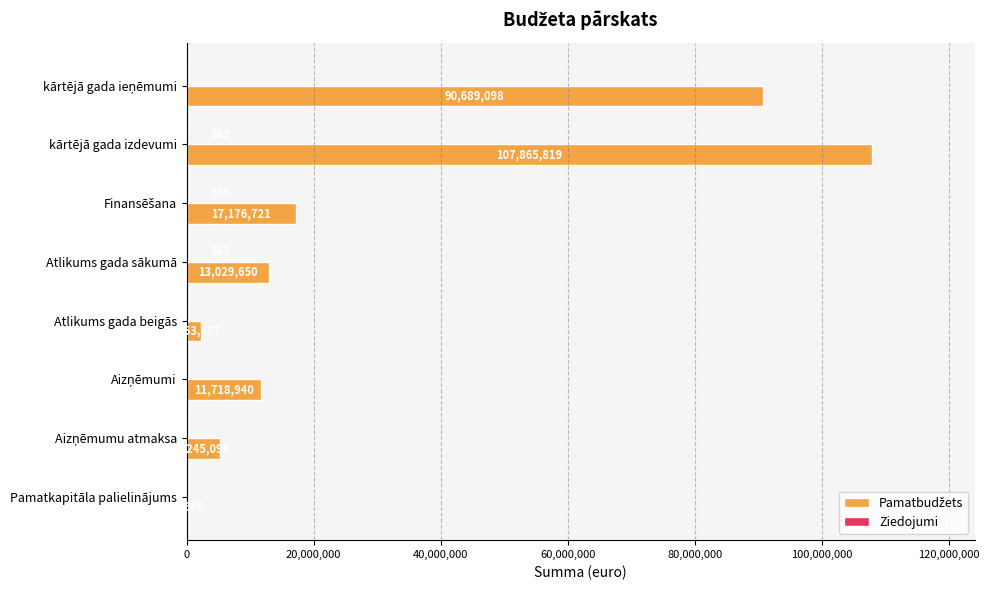

What is the total value across all series at Atlikums gada sākumā?

13030219